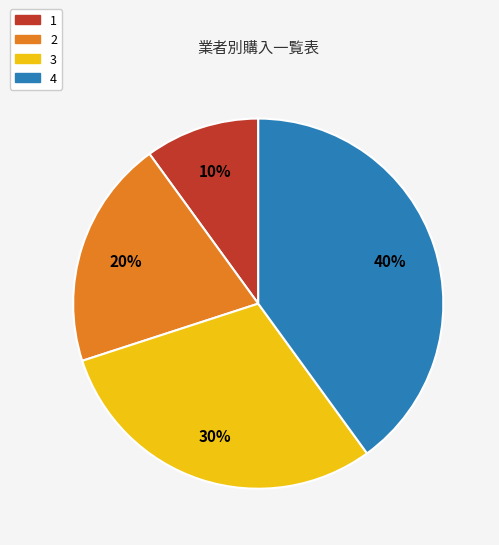

How many segments does this pie chart have?

4